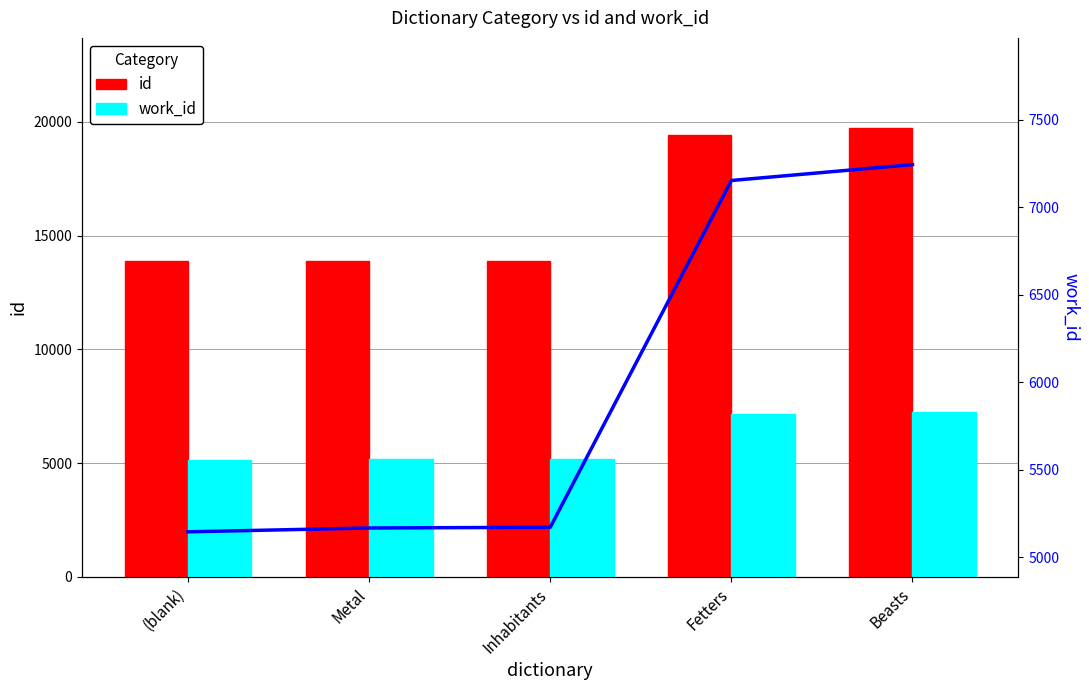

How many groups of bars are there?

5